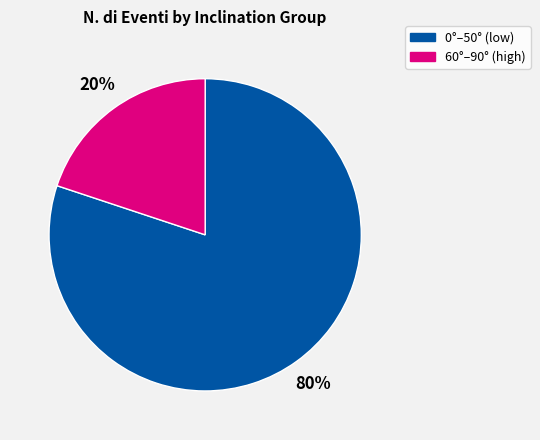

To the nearest percent, what is the average slice percentage?

50%